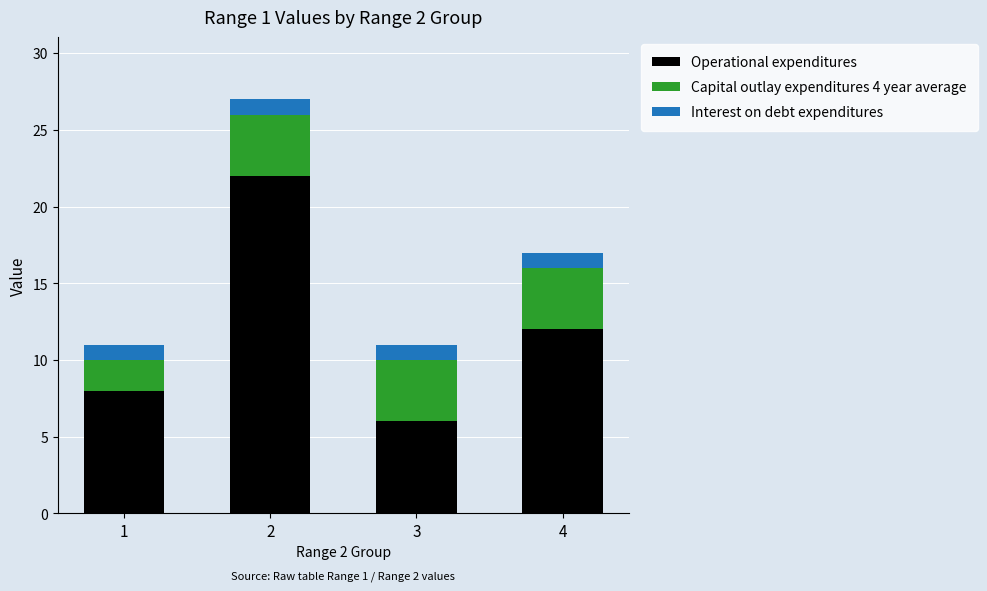

List the labels in order of Operational expenditures value, smallest first.

3, 1, 4, 2